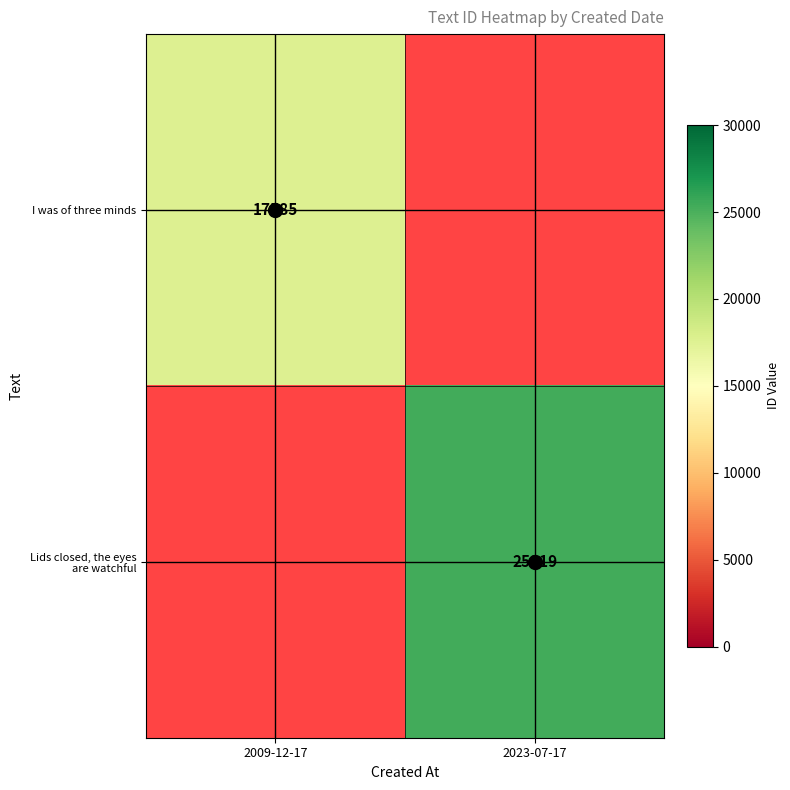

True or false: I was of three minds has a value of 26535 at 2009-12-17.

False